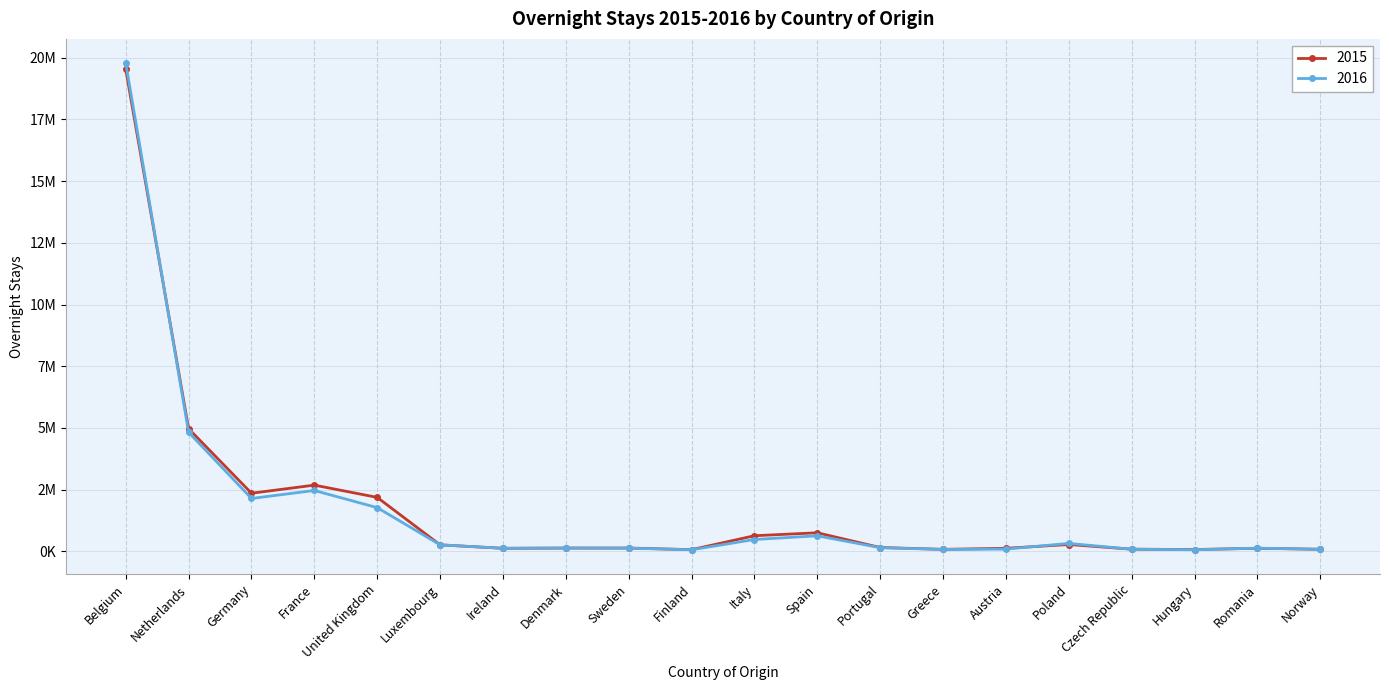

Does the chart display data point markers on the line(s)?

Yes